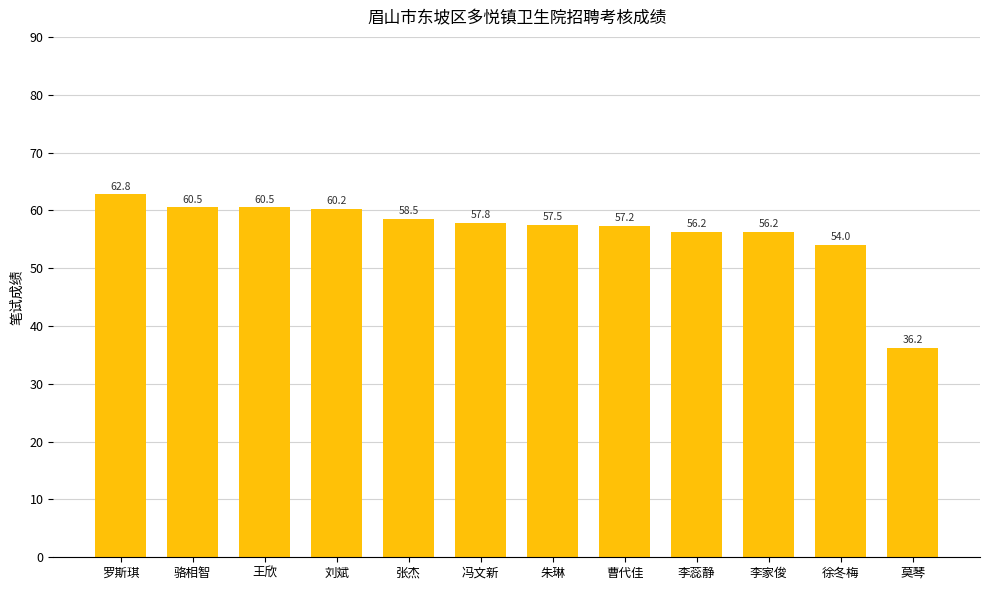

What is the ratio of the value at 罗斯琪 to the value at 李家俊?

1.1